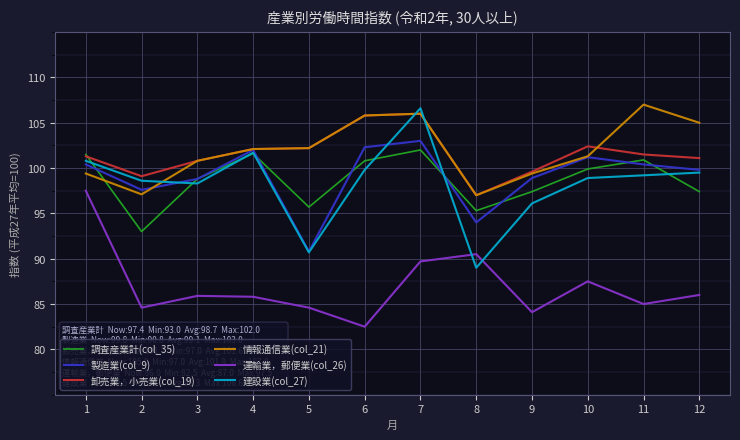

What is the highest value of the 卸売業，小売業(col_19) series?

106.0